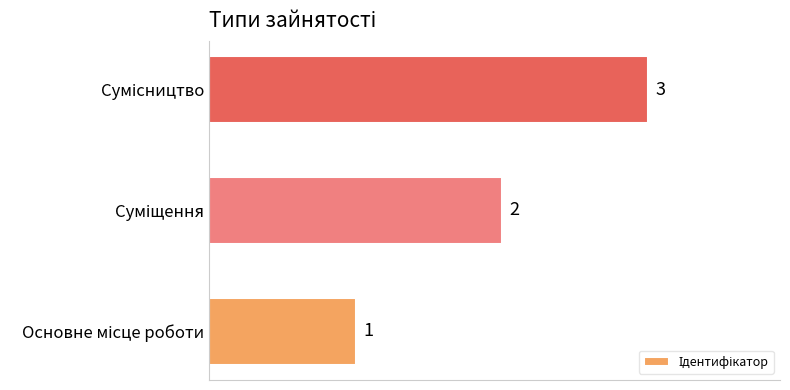

Count the values in the range 1 to 3.

3